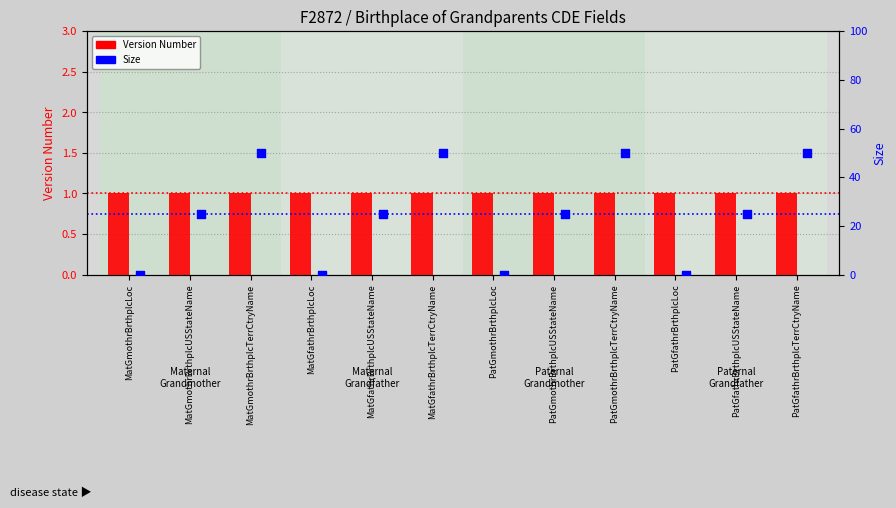

Which series has the largest Y range (max minus min)?

Size